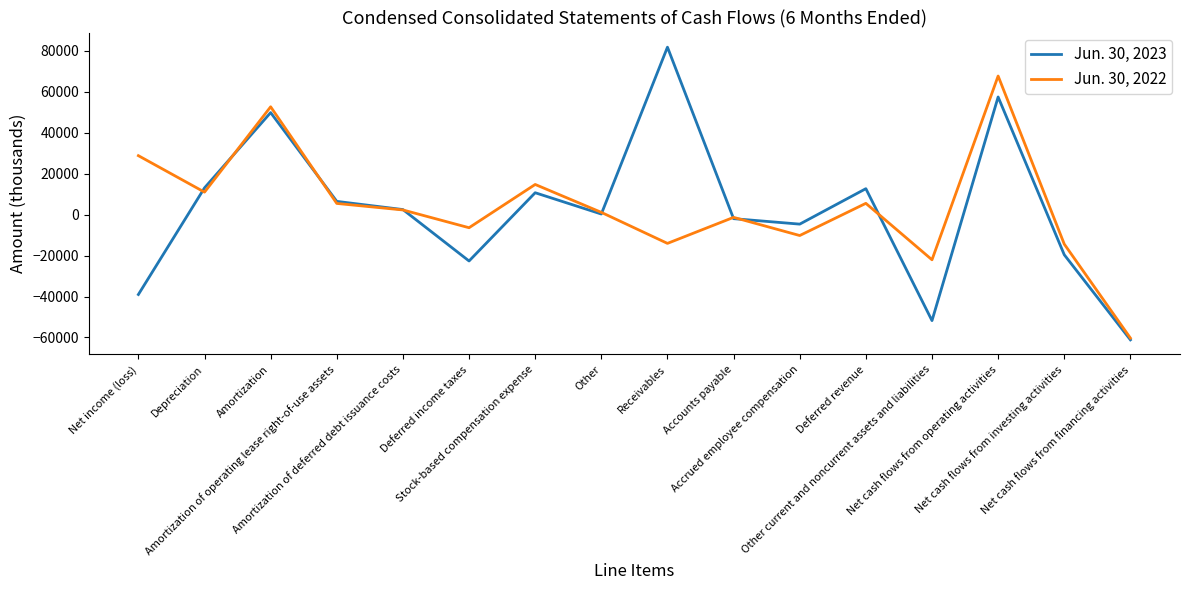

What is the total value across all series at Amortization of deferred debt issuance costs?

4791